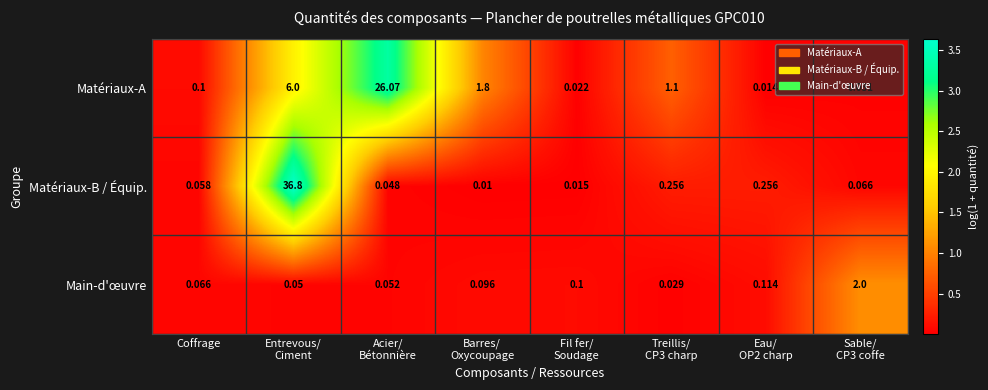

Which series has the largest total across all categories?

Matériaux-B / Équip.